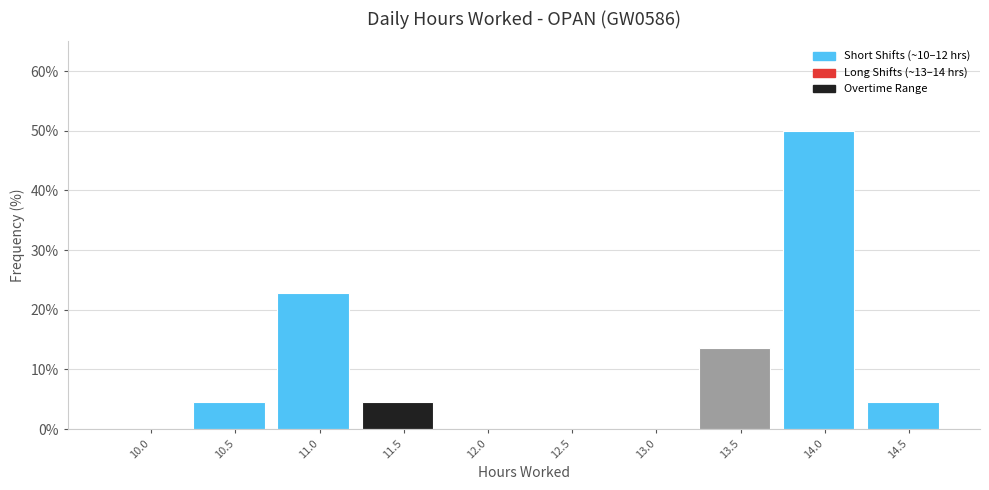

Reading left to right, list all the values displayed in this chart.

10.0=0.0	10.5=4.5	11.0=22.7	11.5=4.5	12.0=0.0	12.5=0.0	13.0=0.0	13.5=13.6	14.0=50.0	14.5=4.5